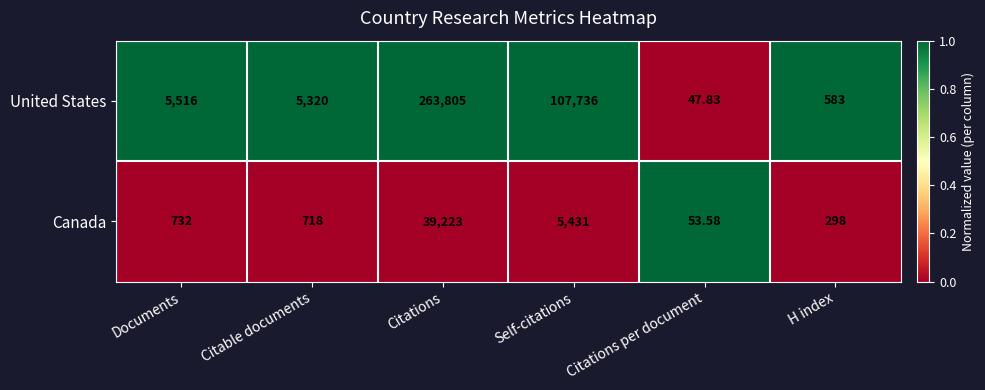

At which label is Canada closest to 19638?

Self-citations